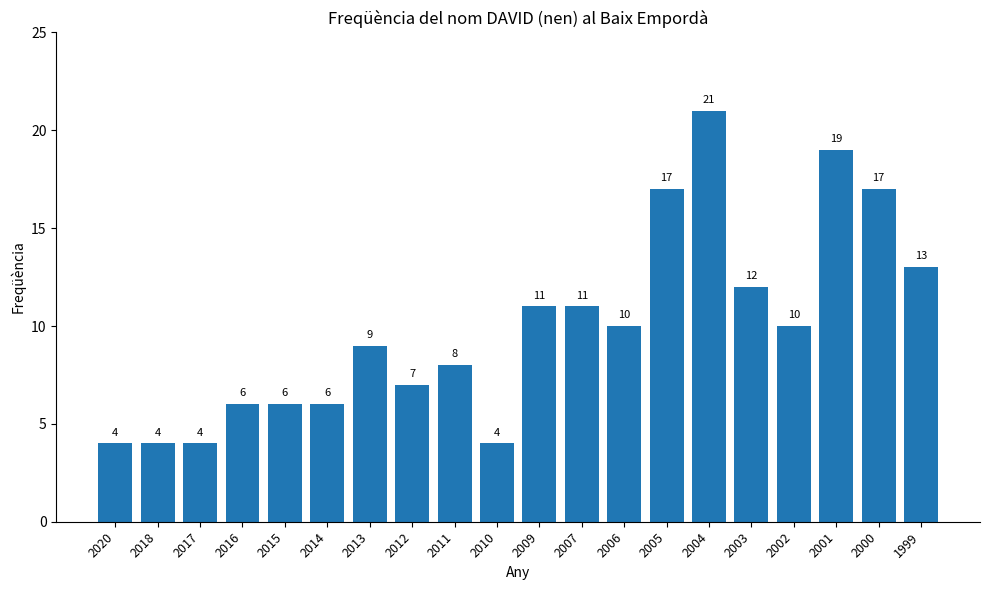

Reading left to right, transcribe all the data shown in this chart.

4	4	4	6	6	6	9	7	8	4	11	11	10	17	21	12	10	19	17	13